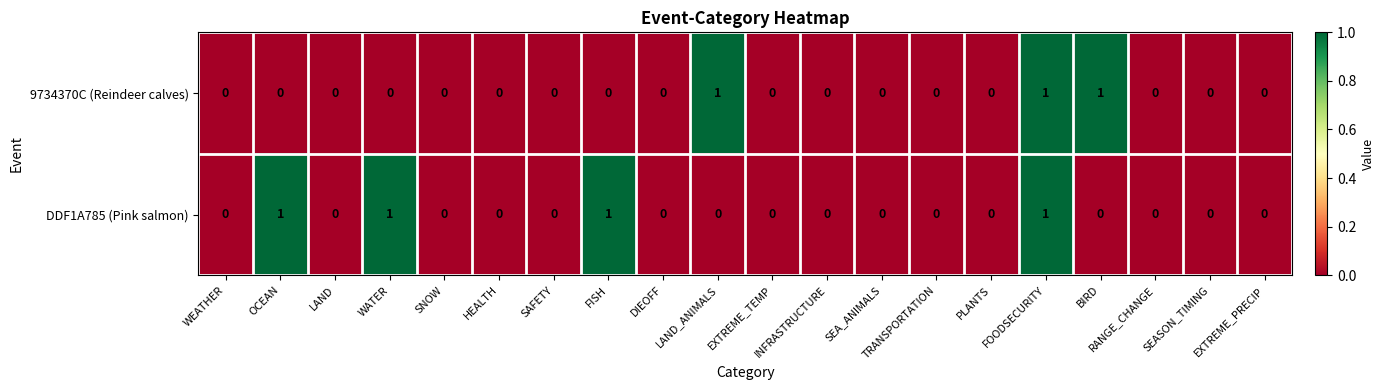

Count the 9734370C (Reindeer calves) values in the range 0 to 1.

20